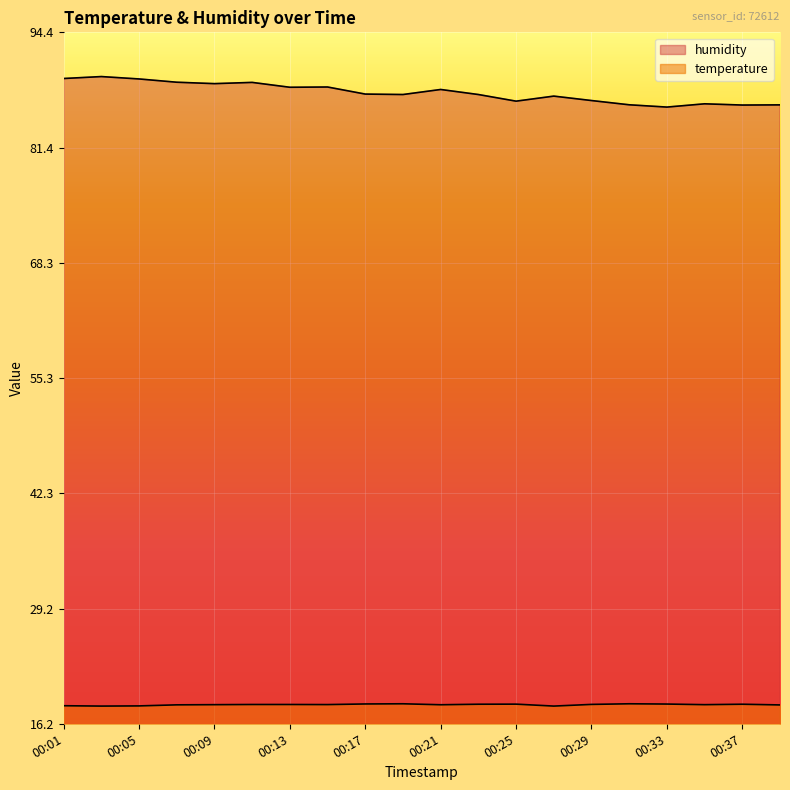

At which label does temperature reach its minimum?

00:03